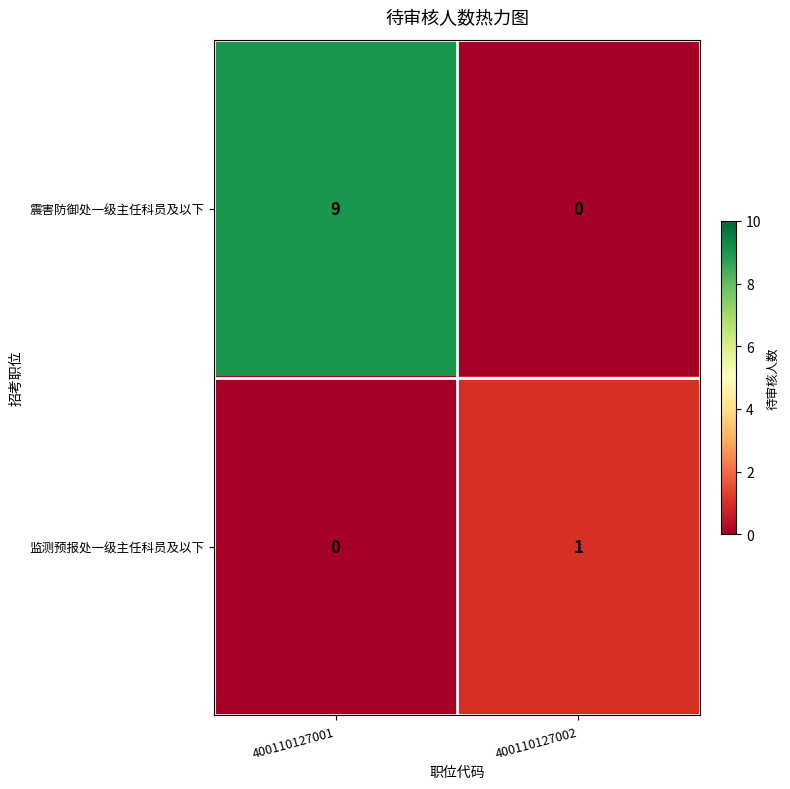

What is the total value across all series at 400110127001?

9